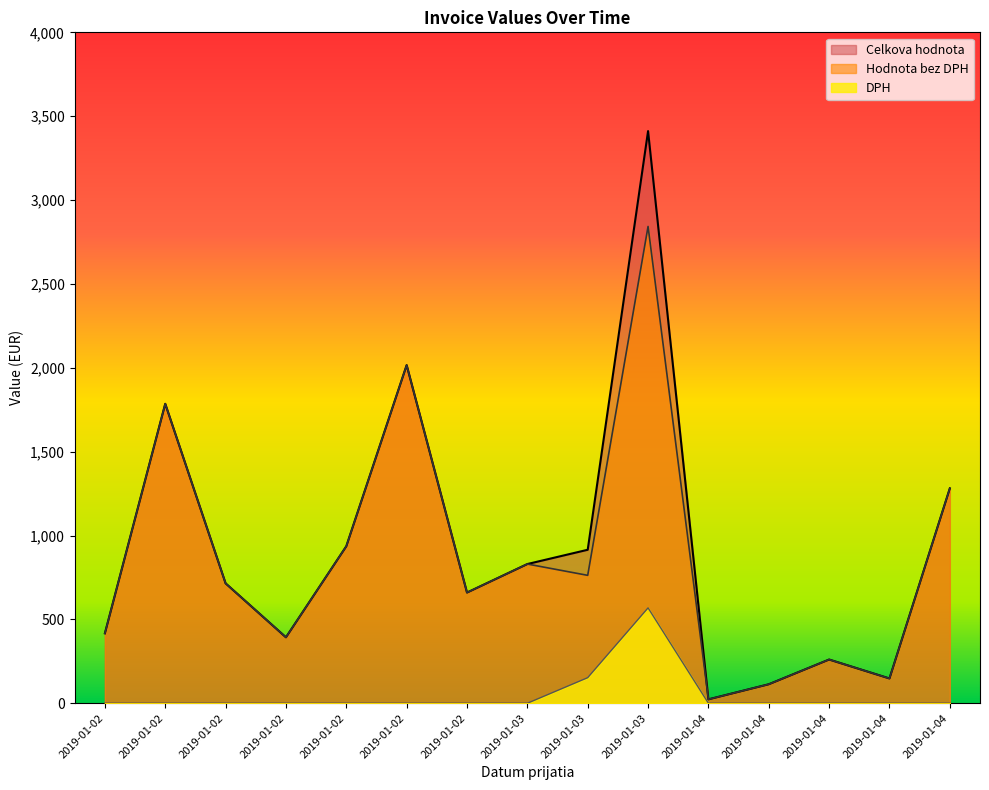

What is the maximum value for Hodnota bez DPH?

2842.7